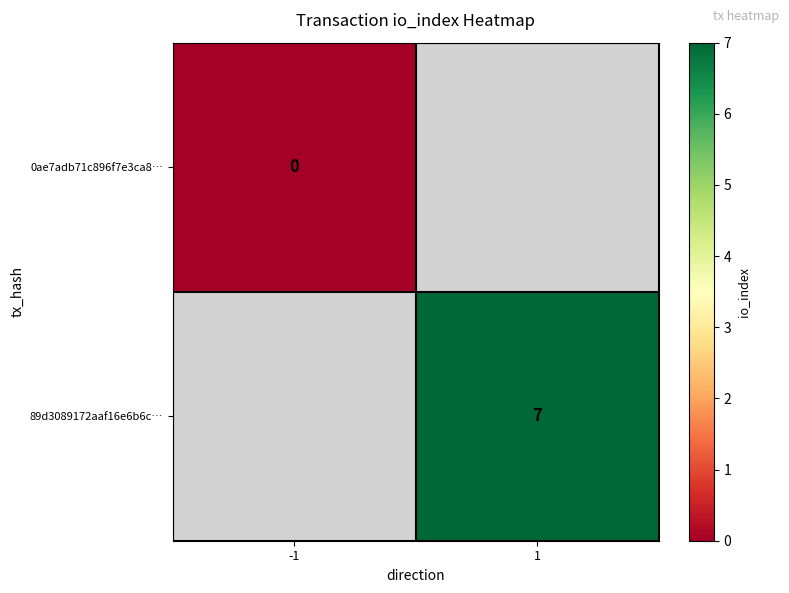

The 89d3089172aaf16e6b6c… series shows 7 at 1. True or false?

True